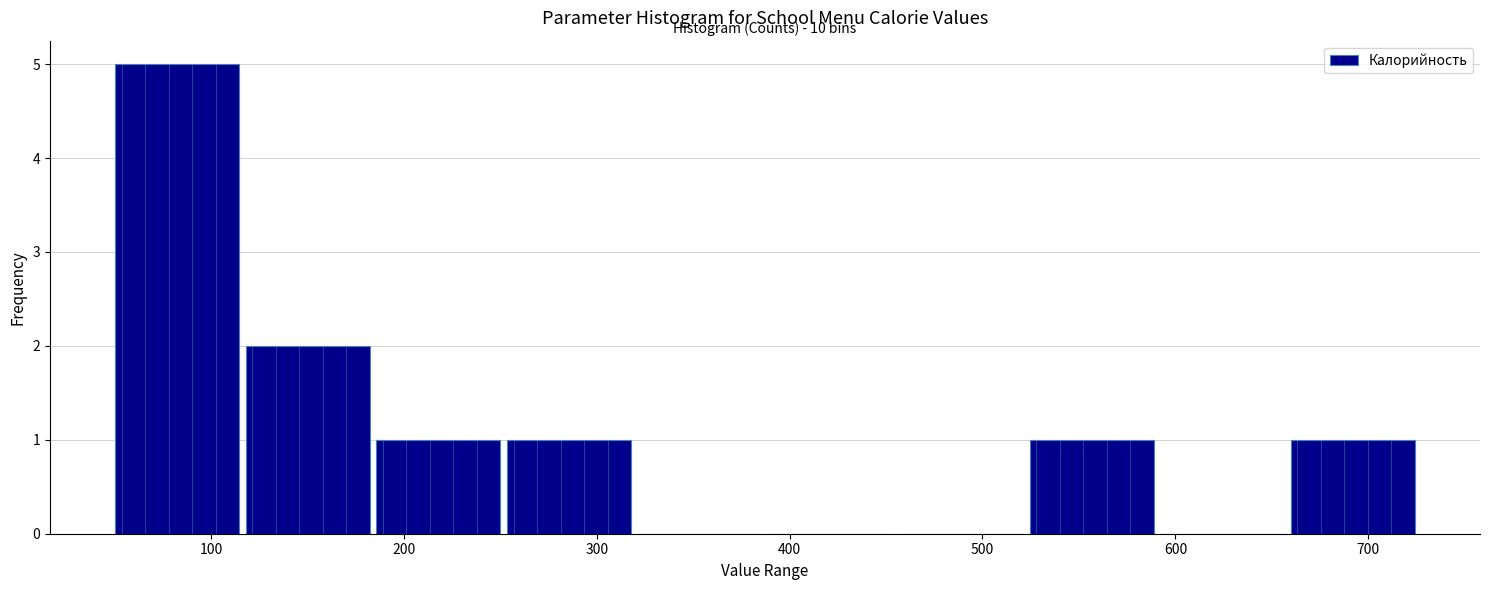

Over which range of the x-axis is the bar tallest?

50 to 120